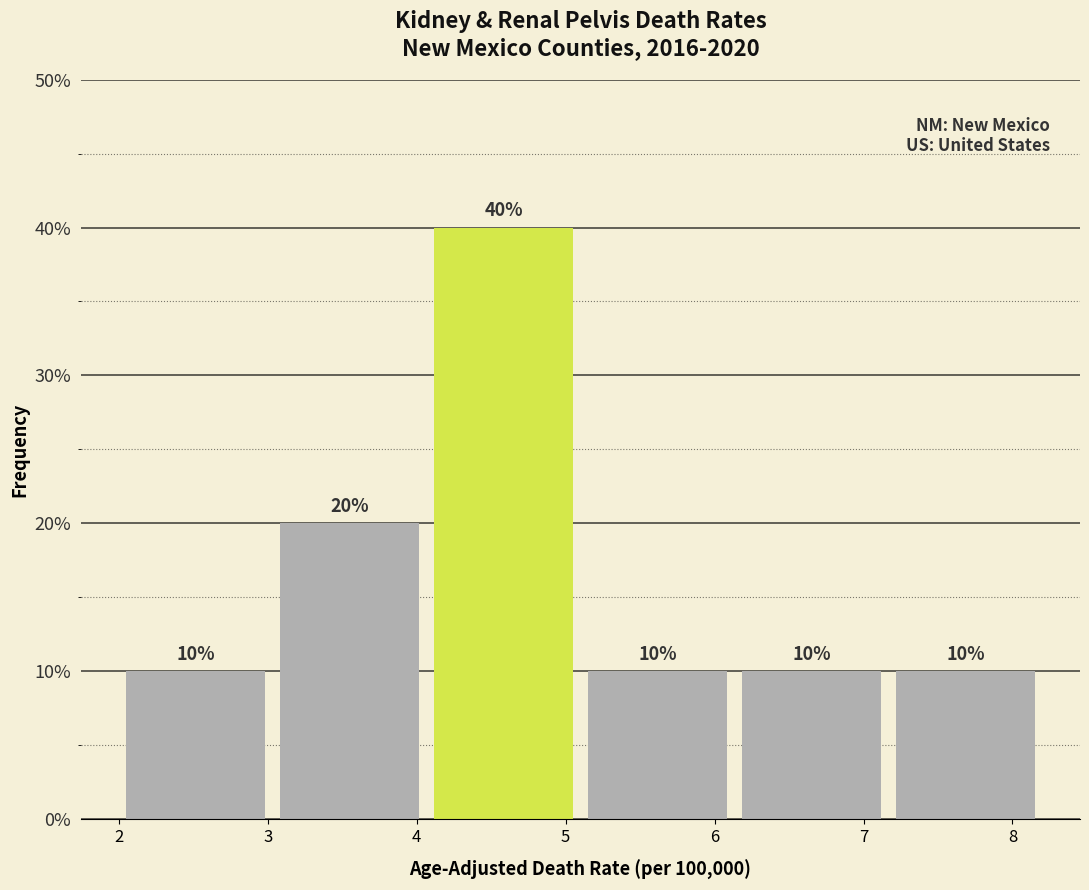

What is the height of the bar covering 2.0 to 3.0 on the x-axis? The bar edges are not printed on the chart, so give them approximately, as read against the axis.

10